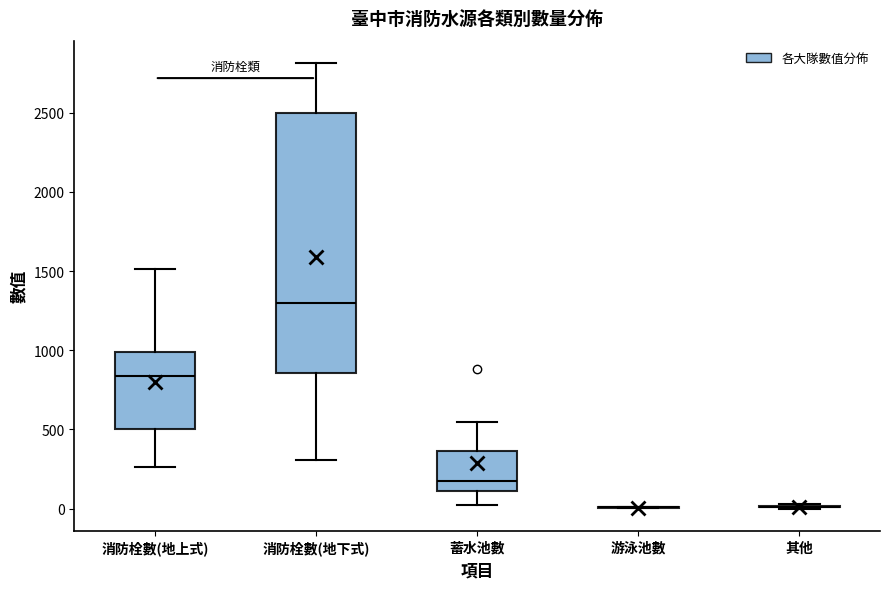

Where is the upper edge of the box for 蓄水池數 on the y-axis? The values are not printed on the chart, so give them approximately, as read against the axis.

350